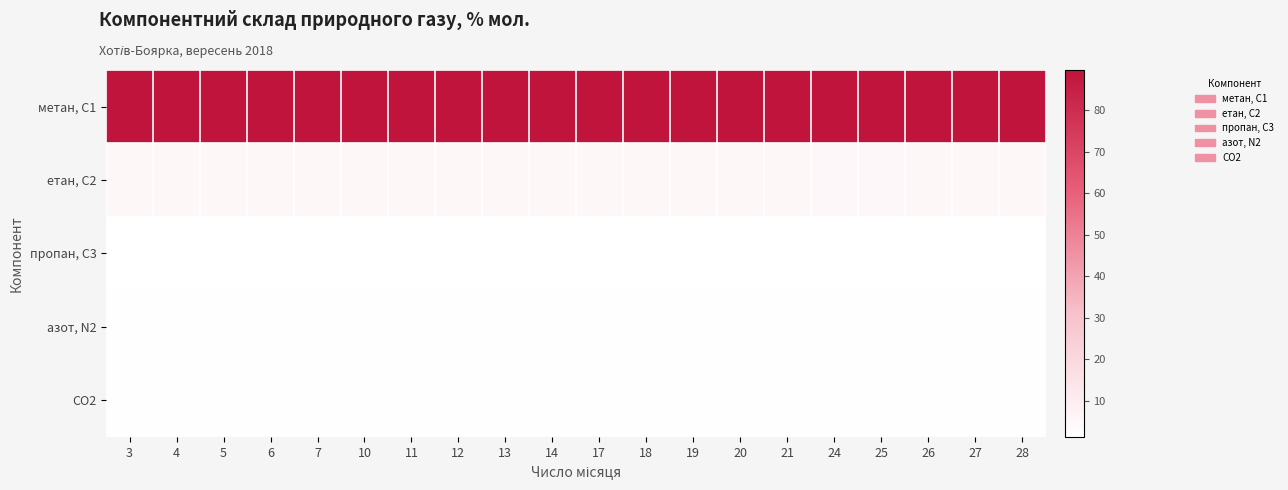

What is the minimum value shown in the chart?

1.3